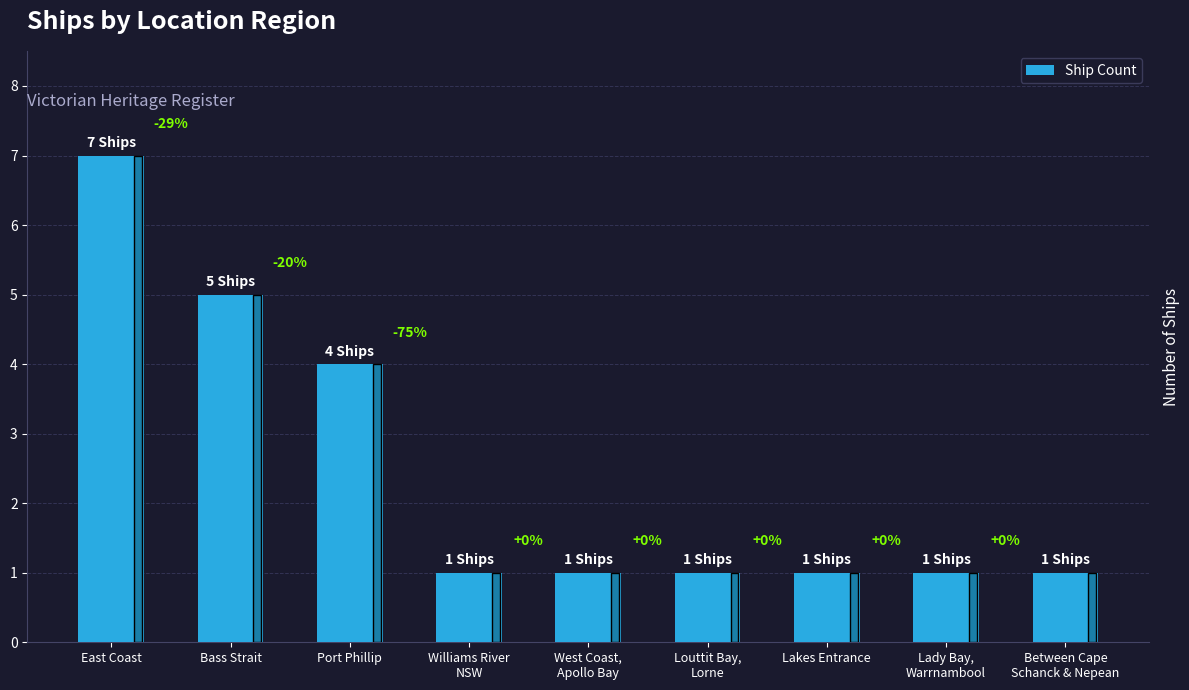

Does the chart contain any negative values?

No